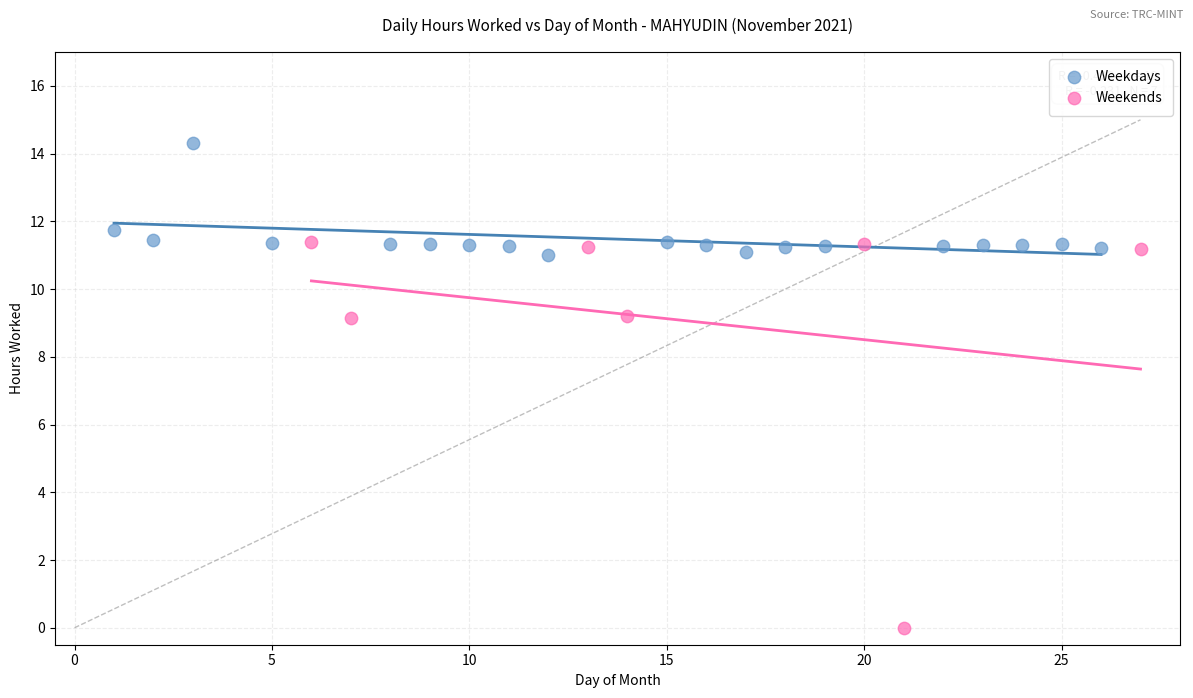

Which series contains the highest Y value?

Weekdays